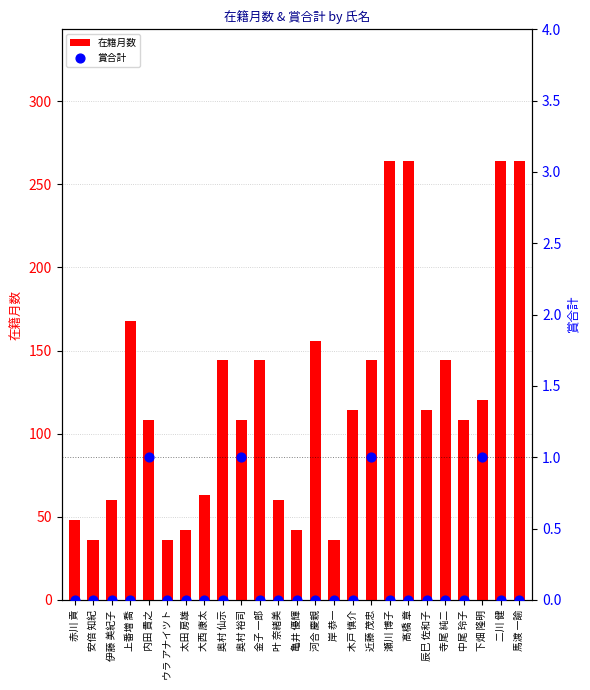

Which series contains the lowest Y value?

賞合計